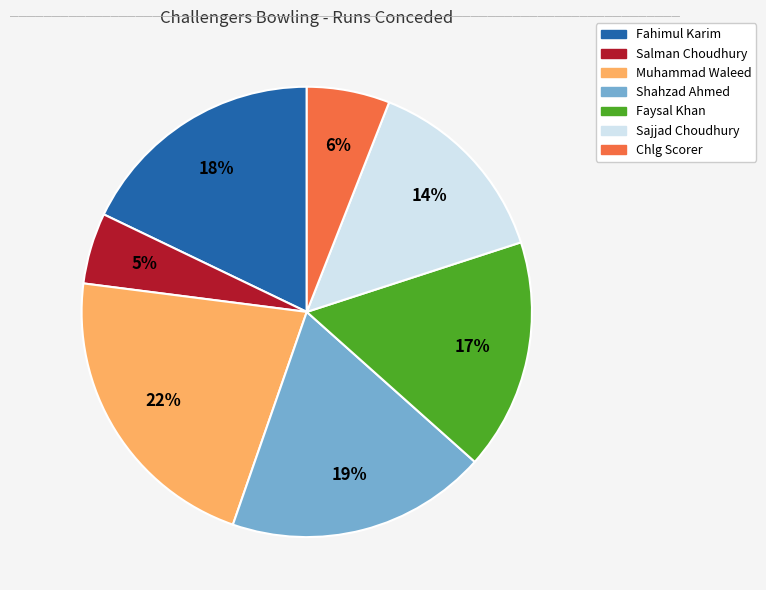

Which has a higher value, Muhammad Waleed or Fahimul Karim?

Muhammad Waleed